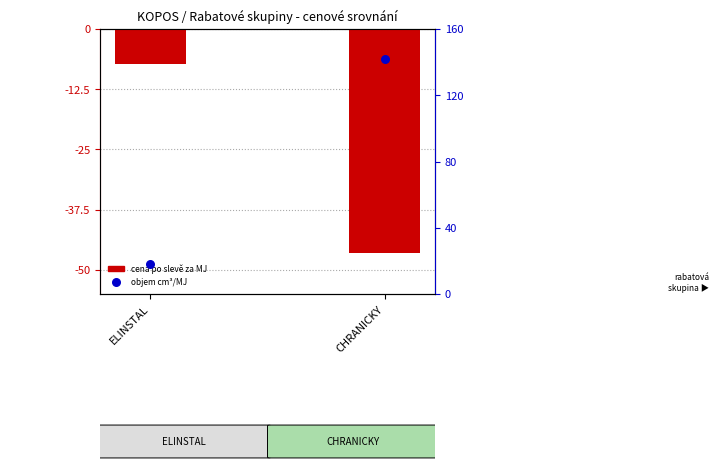

At how many categories does at least one series exceed 13?

2